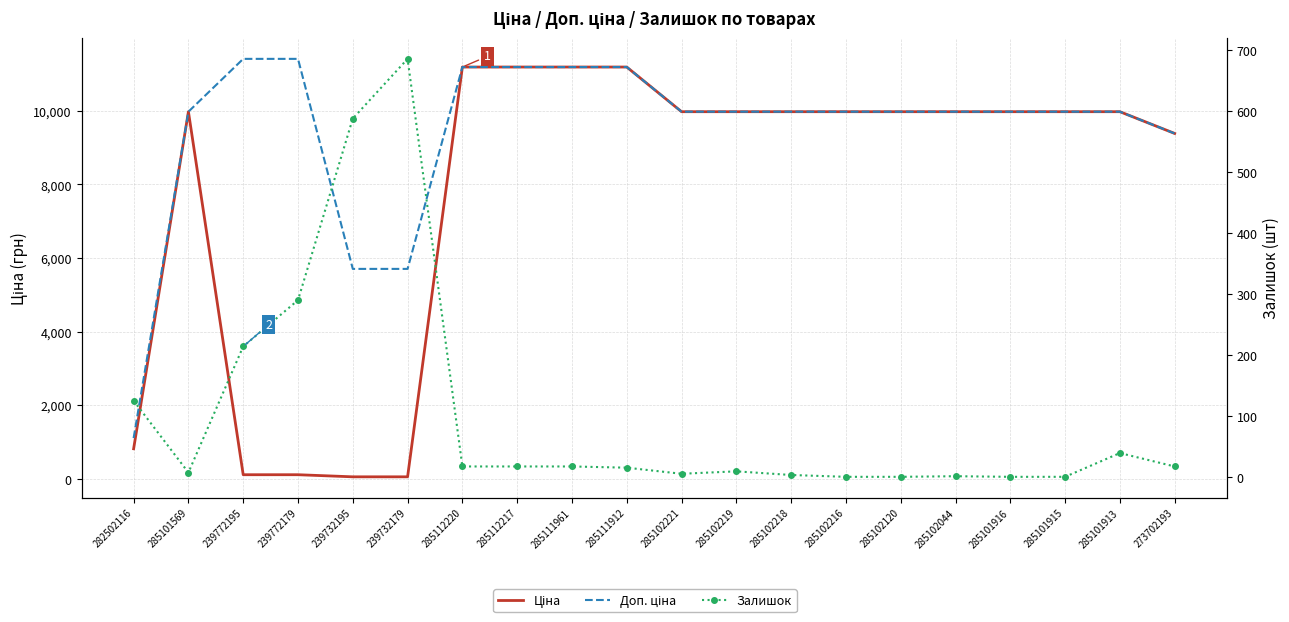

True or false: Доп. ціна and Залишок cross at least once.

False